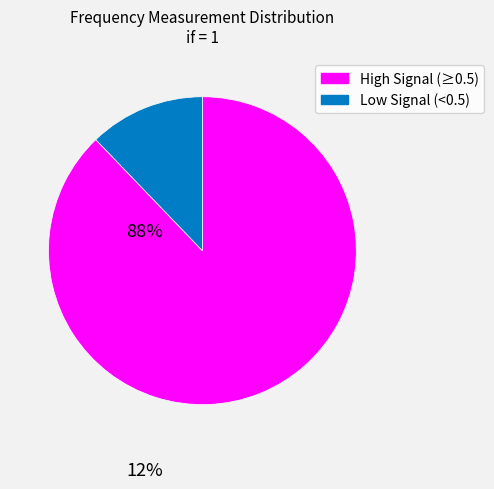

Does any single category account for the majority?

Yes